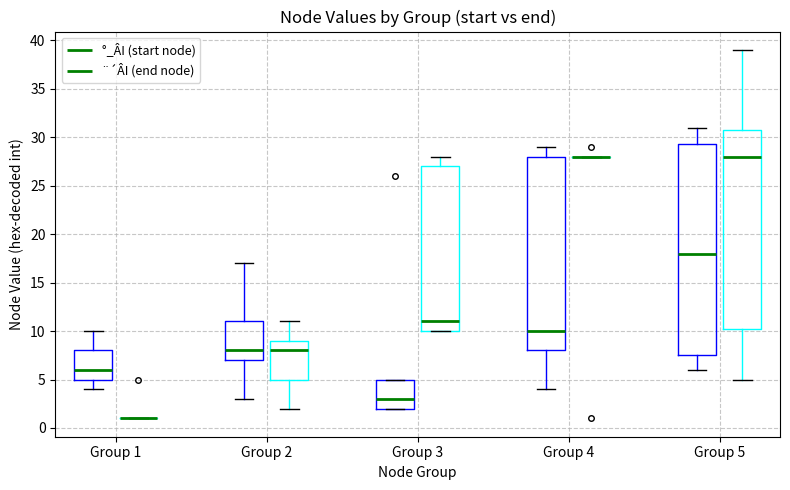

Comparing the boxes themselves (not the whiskers), which one is the tallest?

Group 5 (°_ÂI (start node))